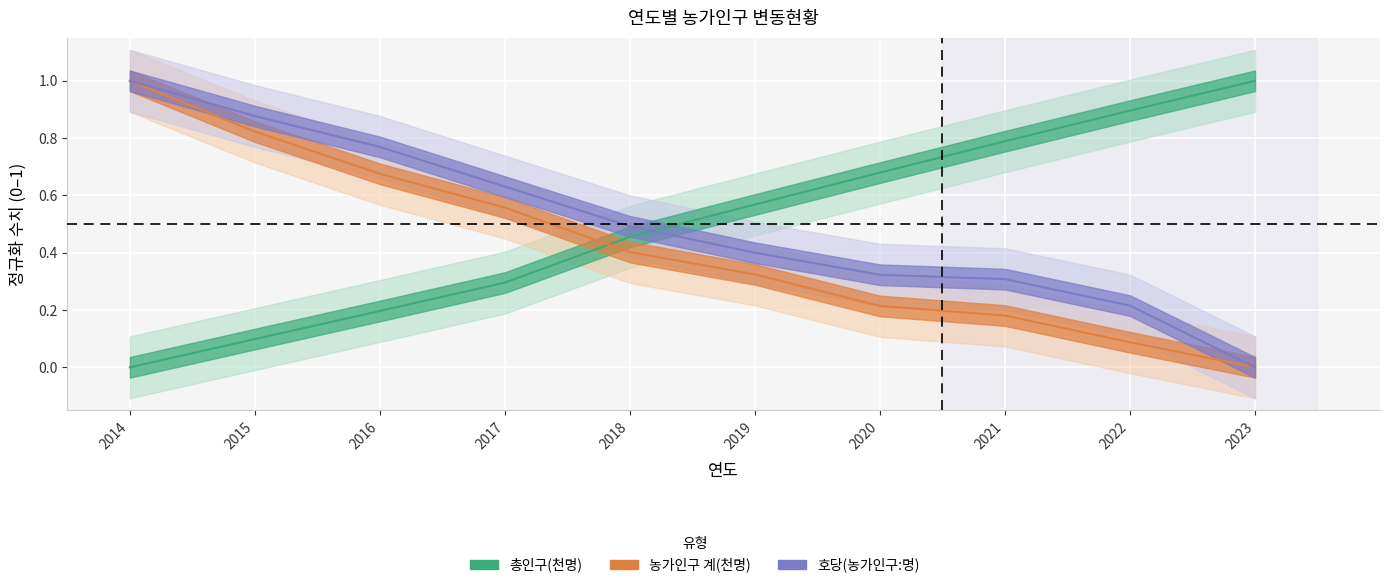

Reading left to right, what are all the values shown in this chart?

총인구(천명): 0.0	0.1	0.2	0.3	0.5	0.6	0.7	0.8	0.9	1.0
농가인구 계(천명): 1.0	0.8	0.7	0.6	0.4	0.3	0.2	0.2	0.1	0.0
호당(농가인구:명): 1.0	0.9	0.8	0.6	0.5	0.4	0.3	0.3	0.2	0.0